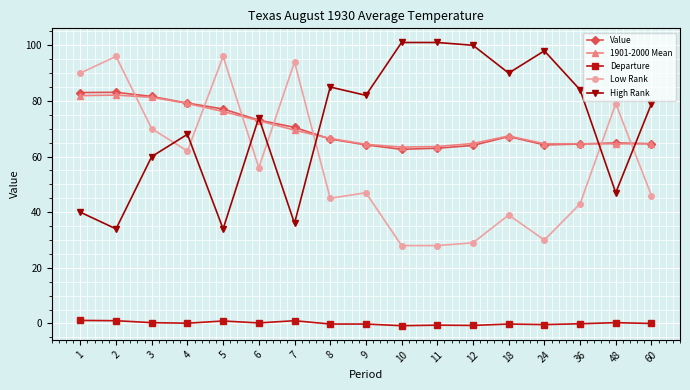

True or false: 1901-2000 Mean and Departure cross at least once.

False